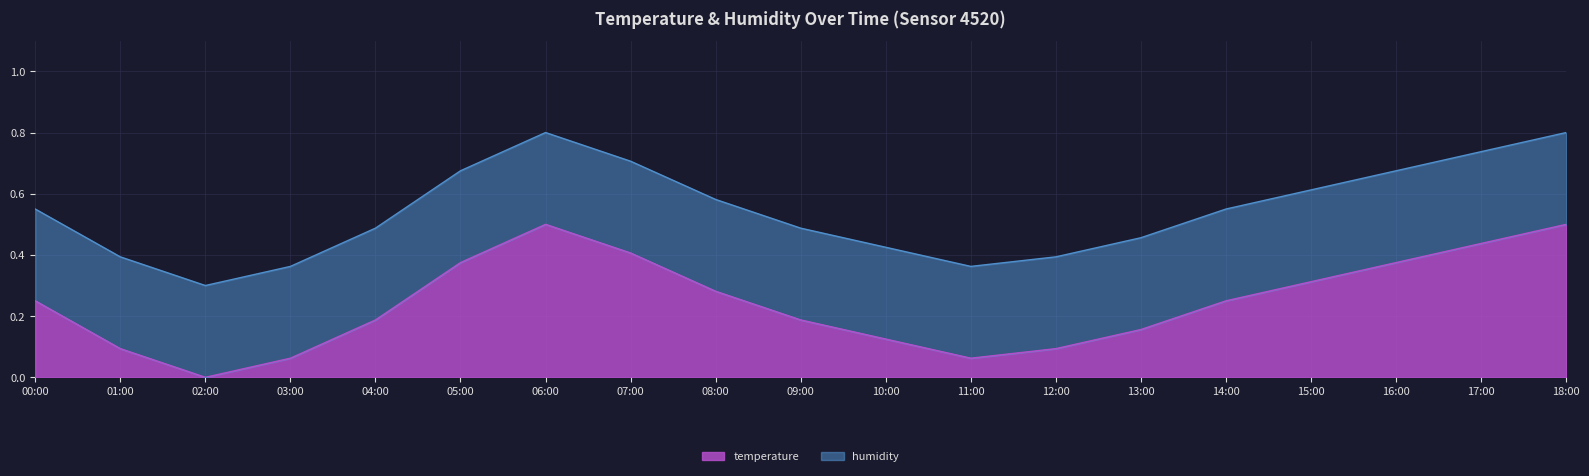

Count the number of categories in the chart.

19